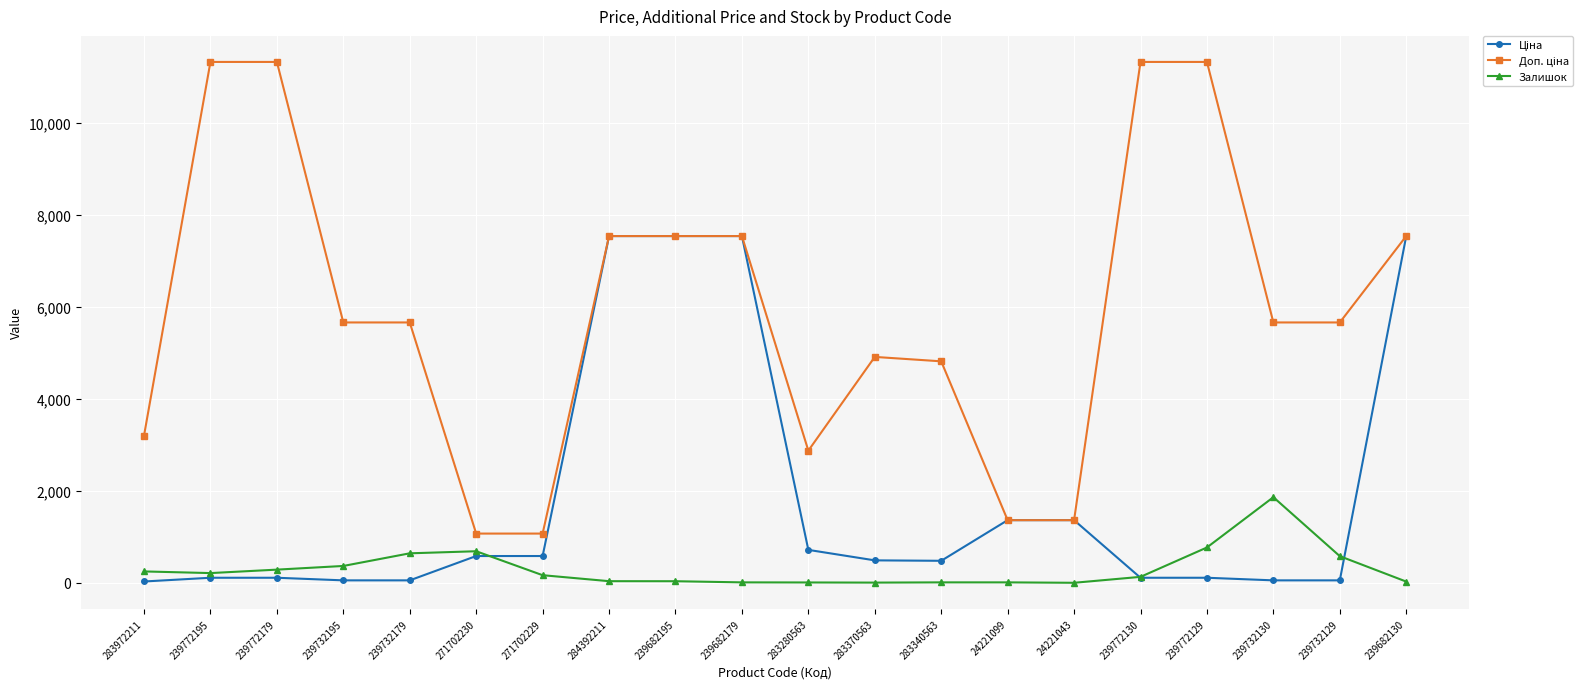

True or false: Залишок has more than 0 interior local peaks.

True